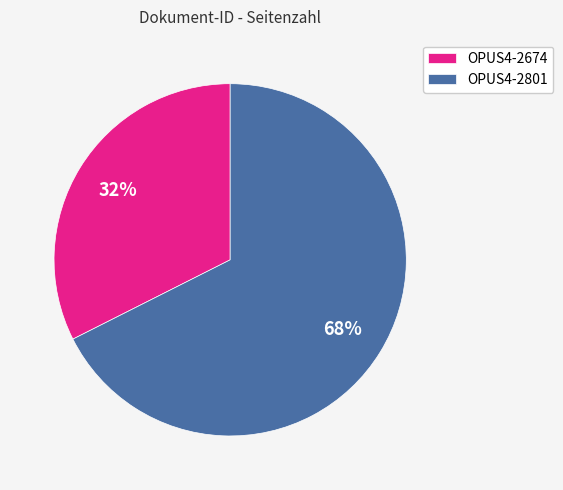

Between OPUS4-2801 and OPUS4-2674, which is larger?

OPUS4-2801